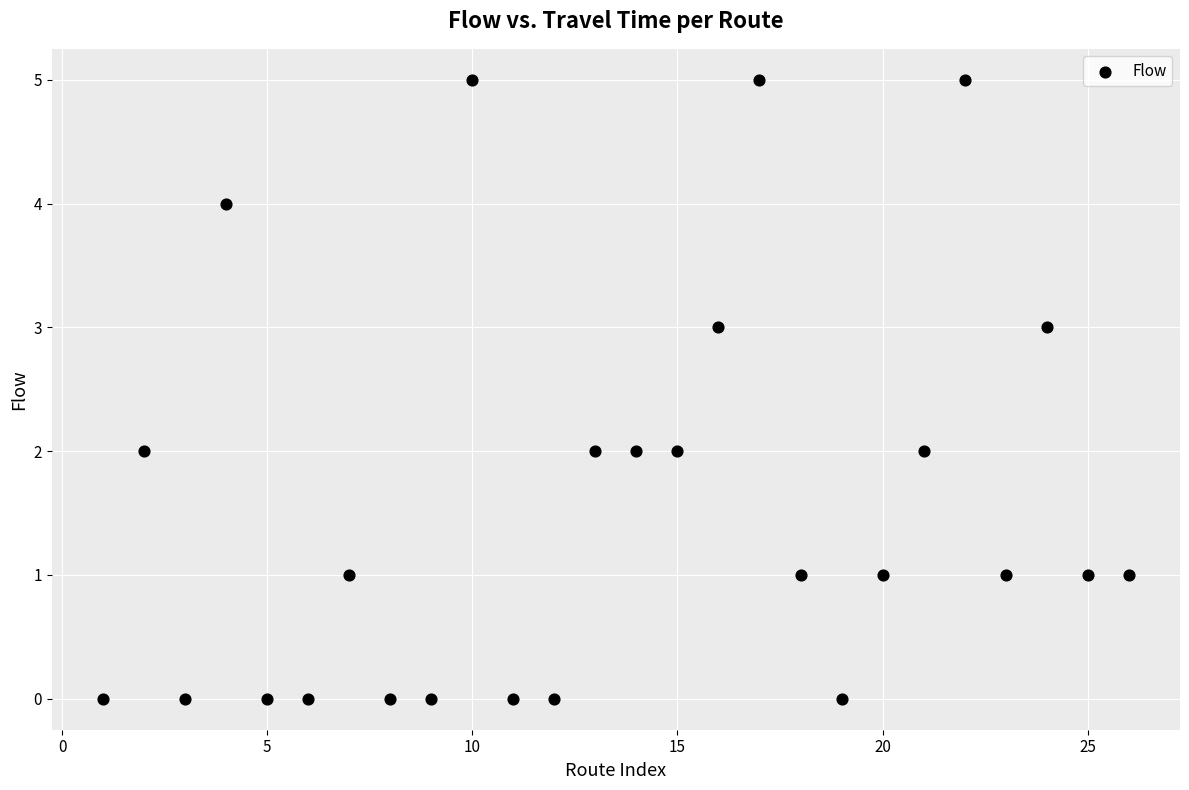

What is the range of X values (max minus min)?

25